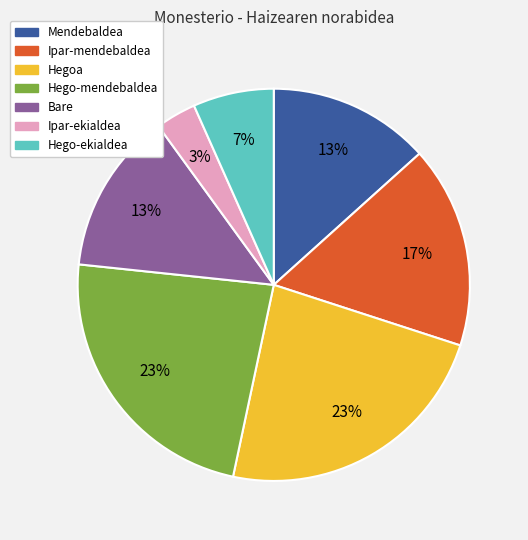

Count the number of slices in the pie.

7